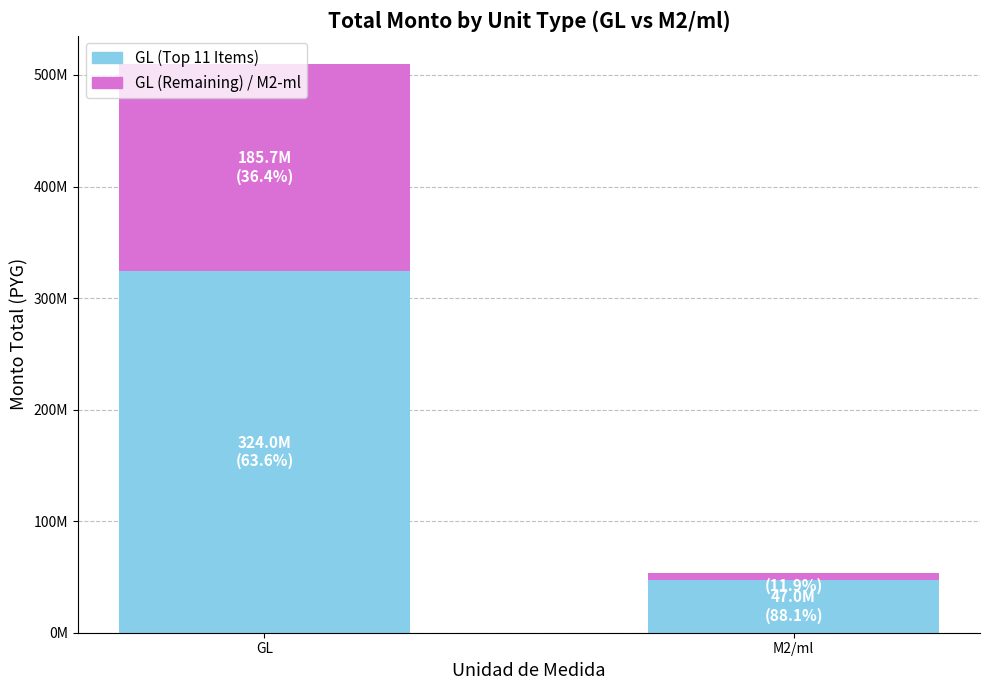

At which category is the sum across all series the highest?

GL